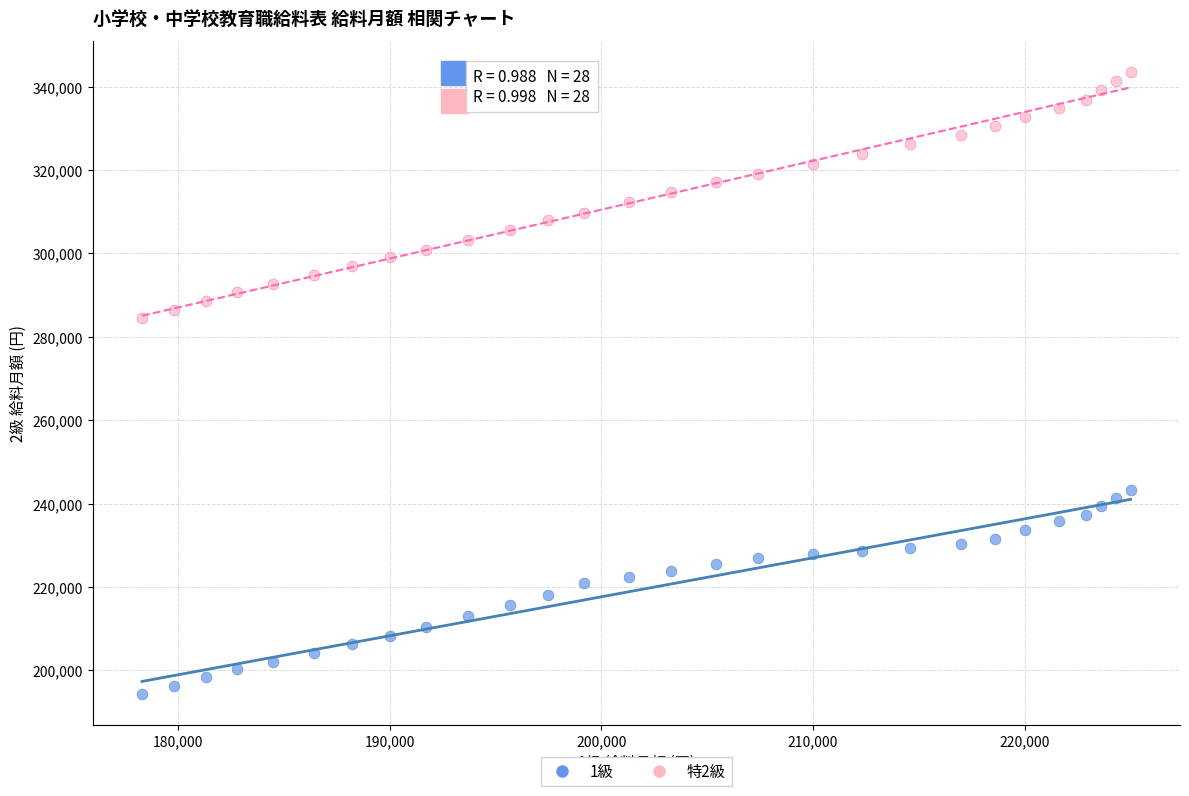

Across all series, what Y value is closest to 268900?

284400